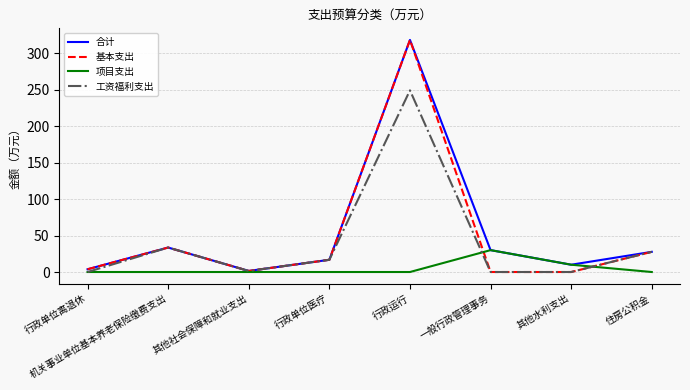

Is it true that 基本支出 equals 553.1 at 行政运行?

False